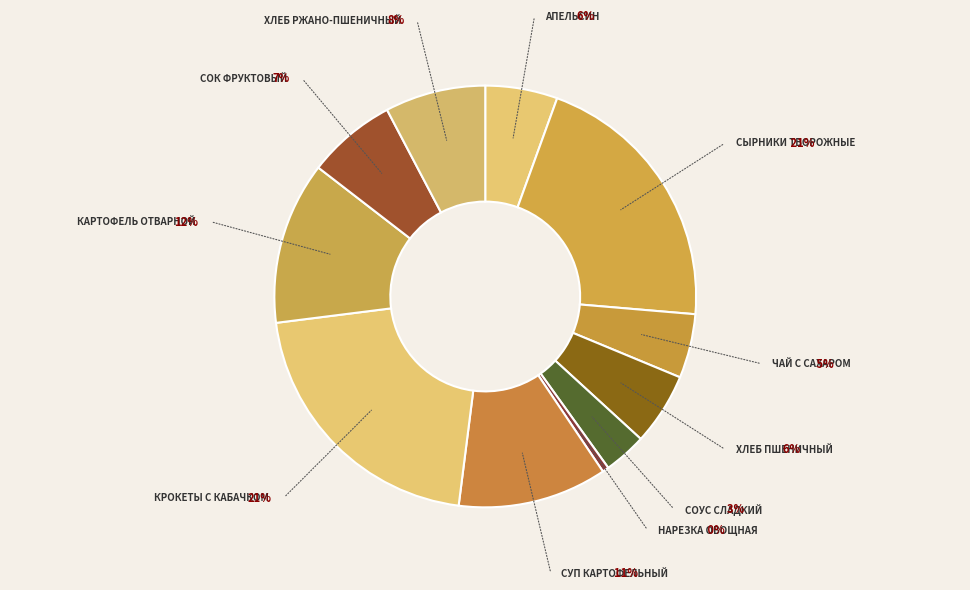

Count the number of slices in the pie.

11